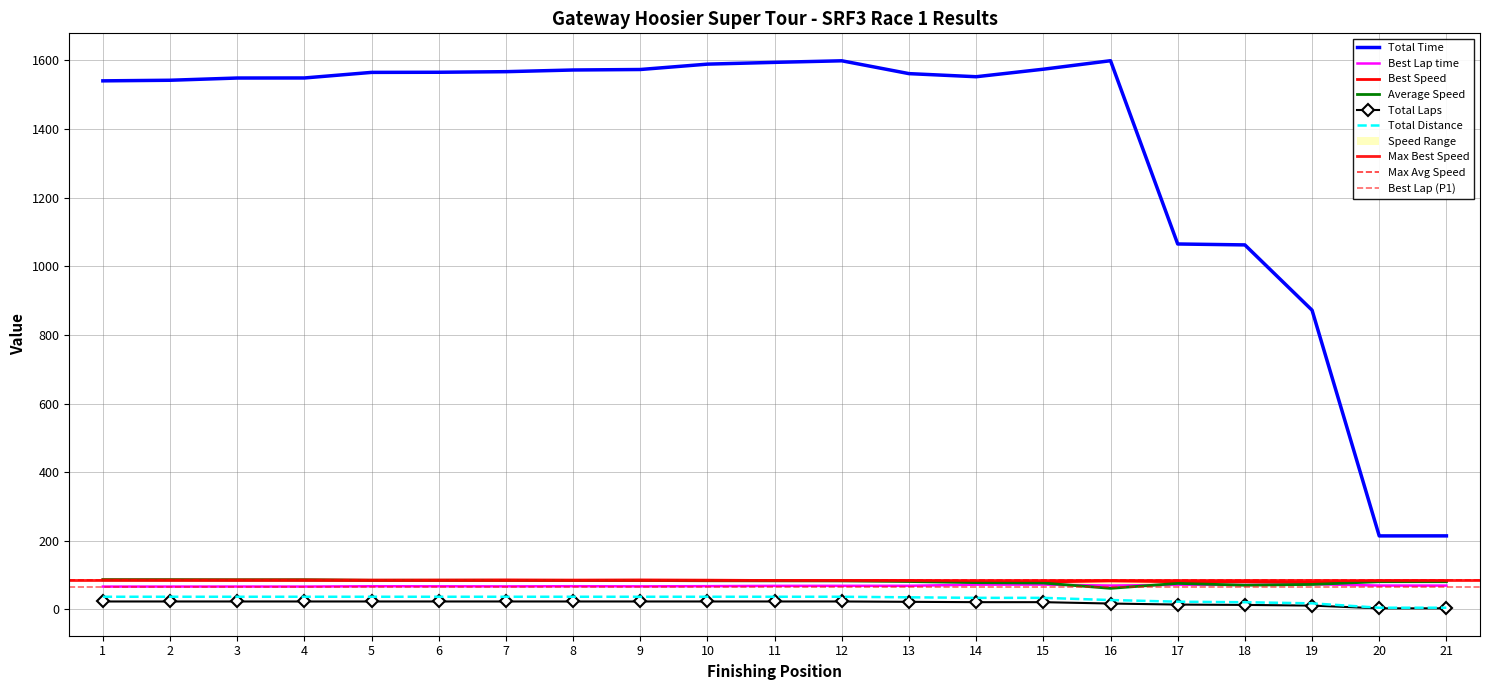

The value of Best Lap time at 17 is 71.6. True or false?

True